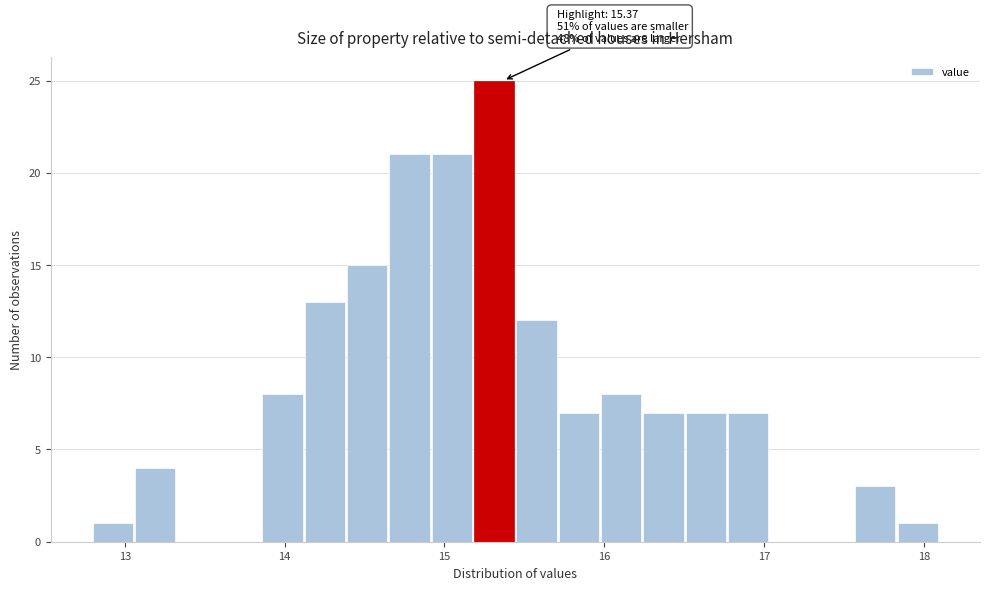

Read against the x-axis, roughly where is the centre of the tallest bar?

15.3